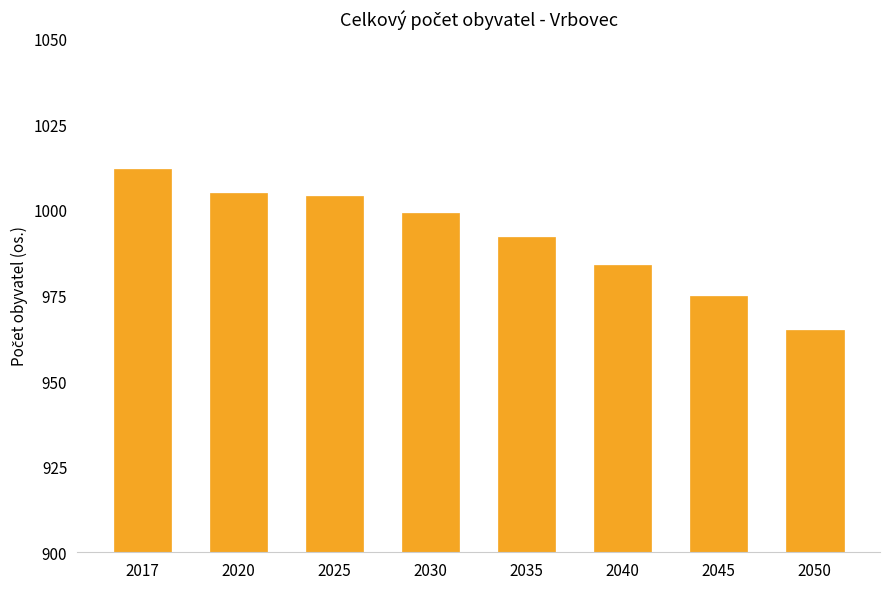

What is the change in value from 2020 to 2050?

-40